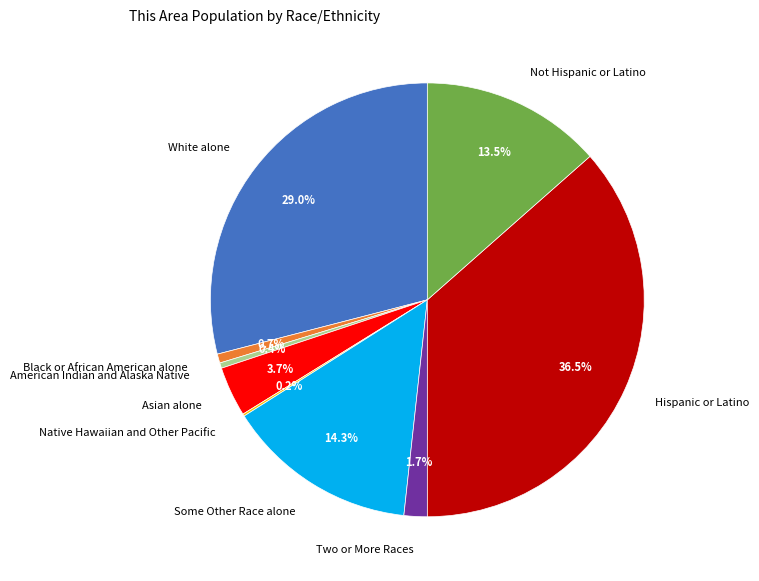

What portion of the pie excludes American Indian and Alaska Native?

99.6%